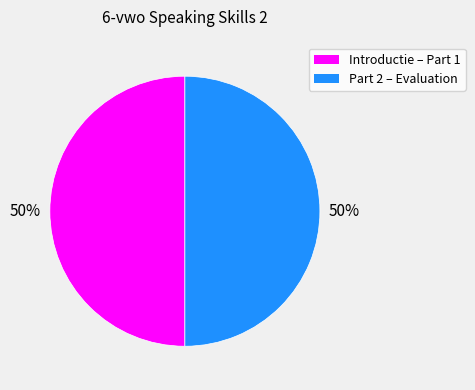

To the nearest percent, what is the average slice percentage?

50%